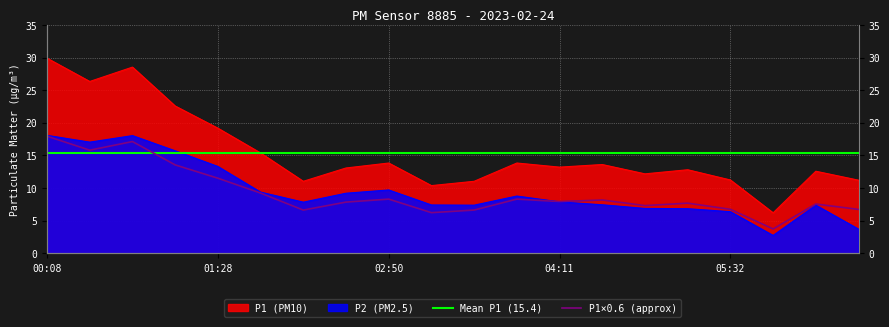

What is the total value across all series at 04:52?

19.0